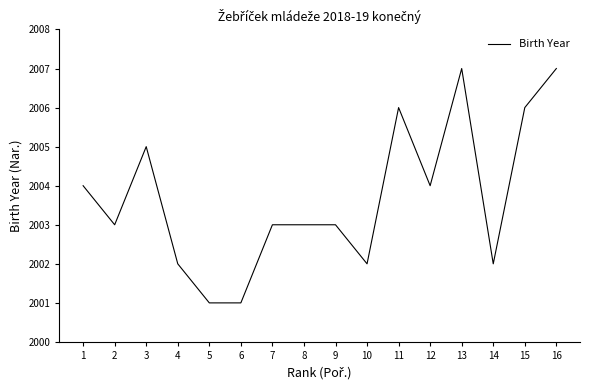

What is the difference between the values at 16 and 7?

4